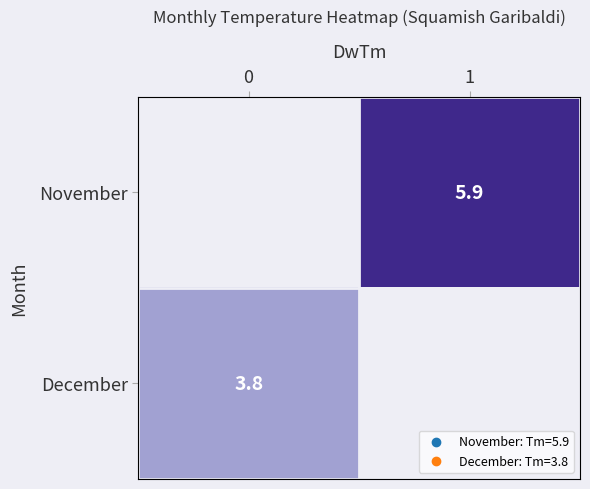

True or false: November has a value of 5.9 at 1.

True